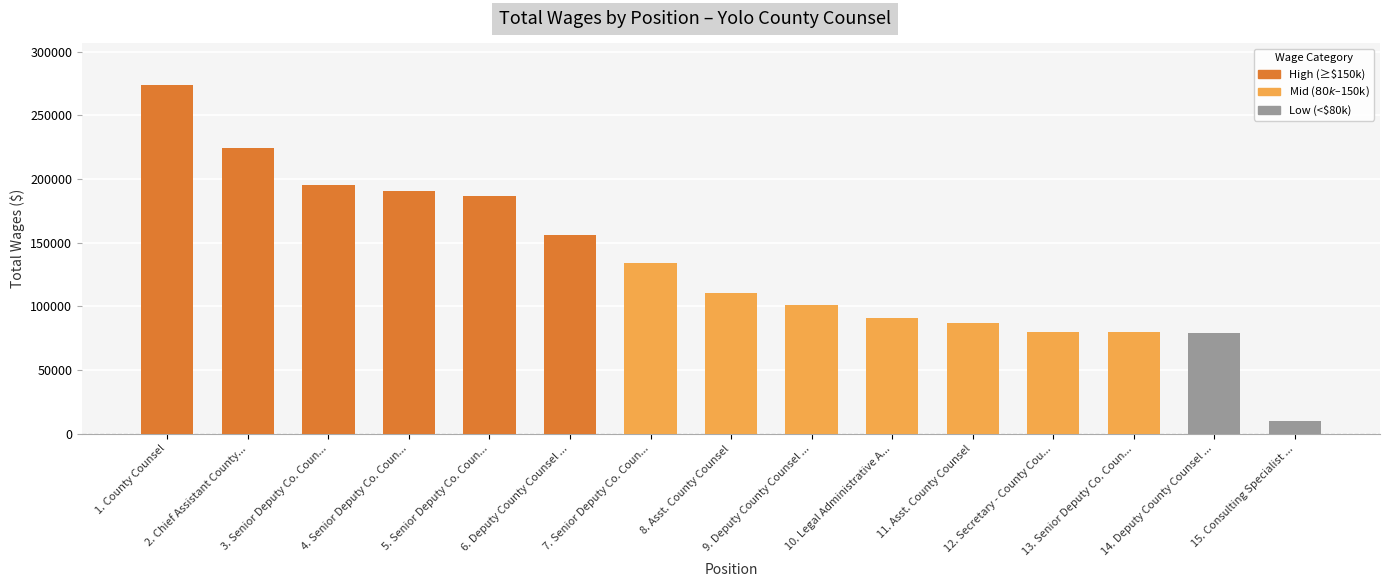

What is the smallest value displayed?

9733